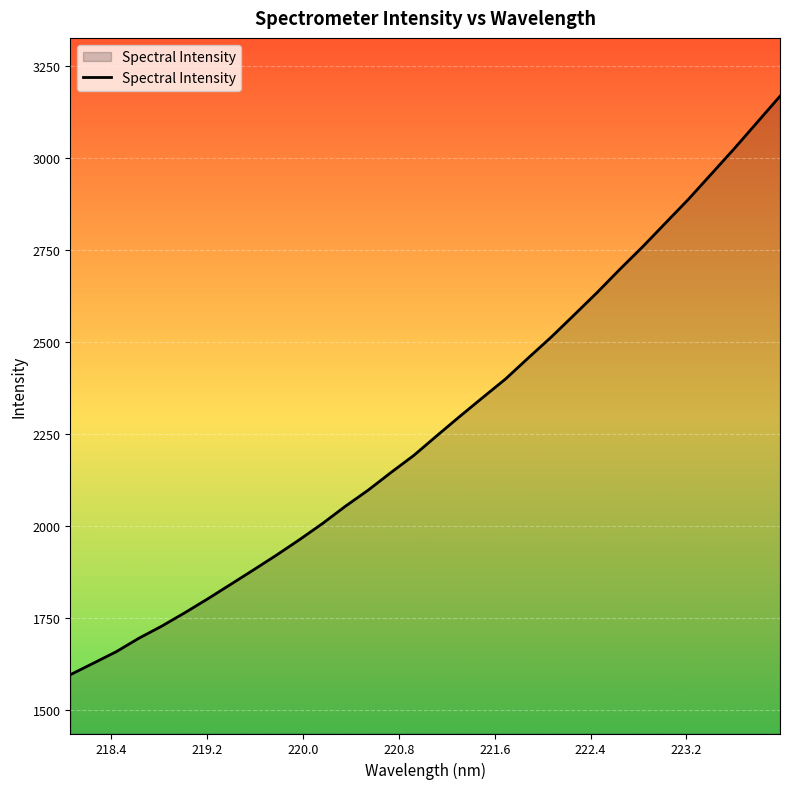

What is the difference between the second highest and second lowest values?

1469.4